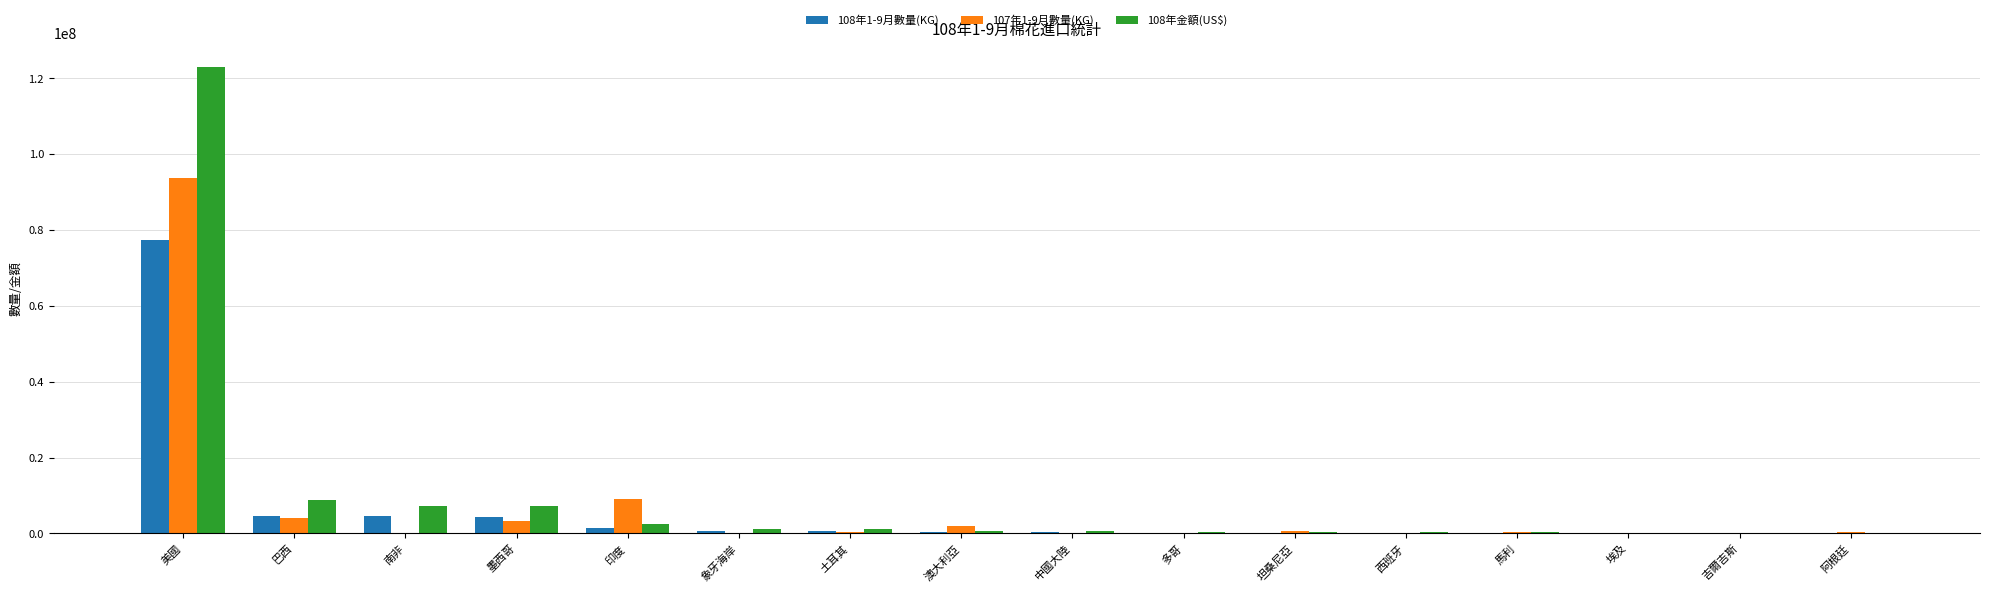

The 107年1-9月數量(KG) series shows -31460473 at 中國大陸. True or false?

False